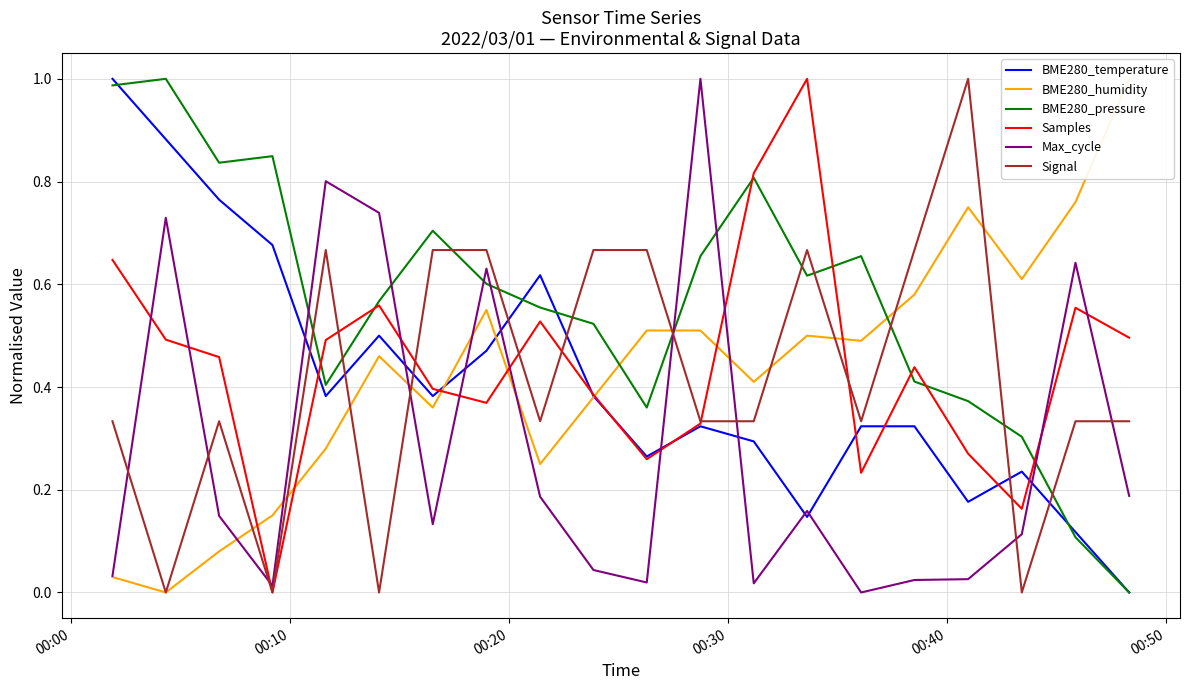

True or false: BME280_temperature and Max_cycle intersect in this chart.

True